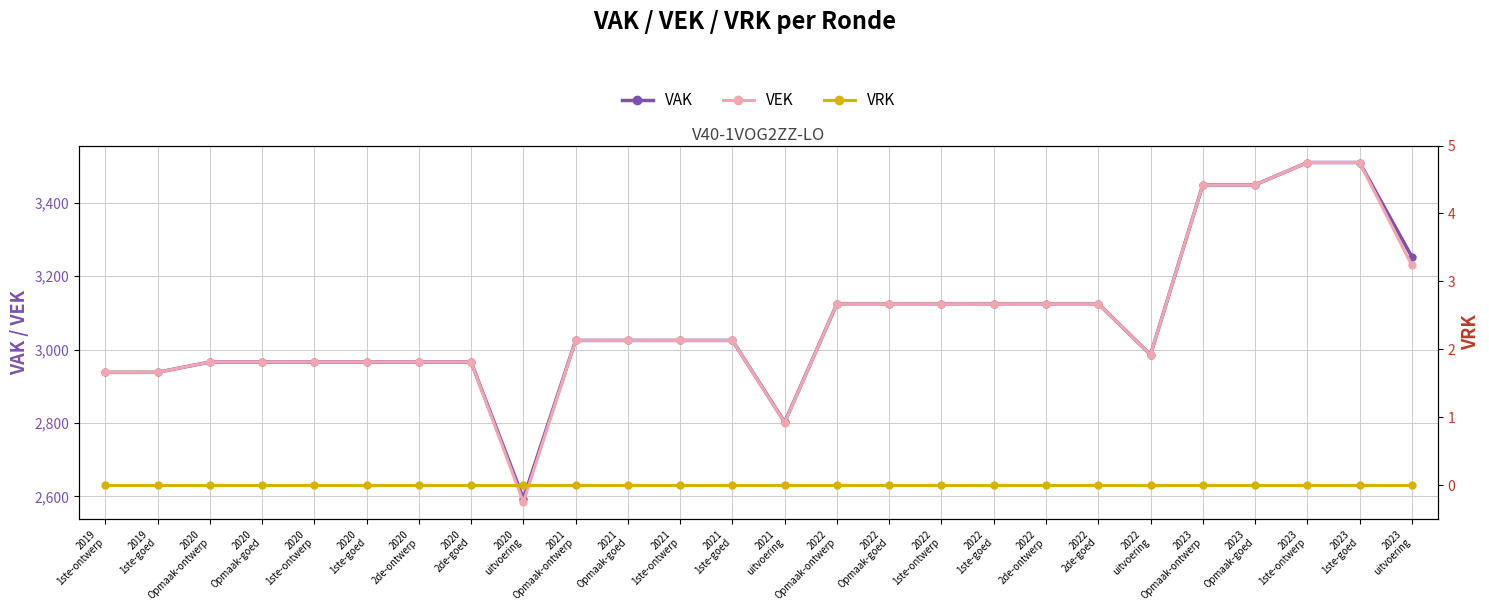

What is the value of the VAK point at the 5th from the left?

2966